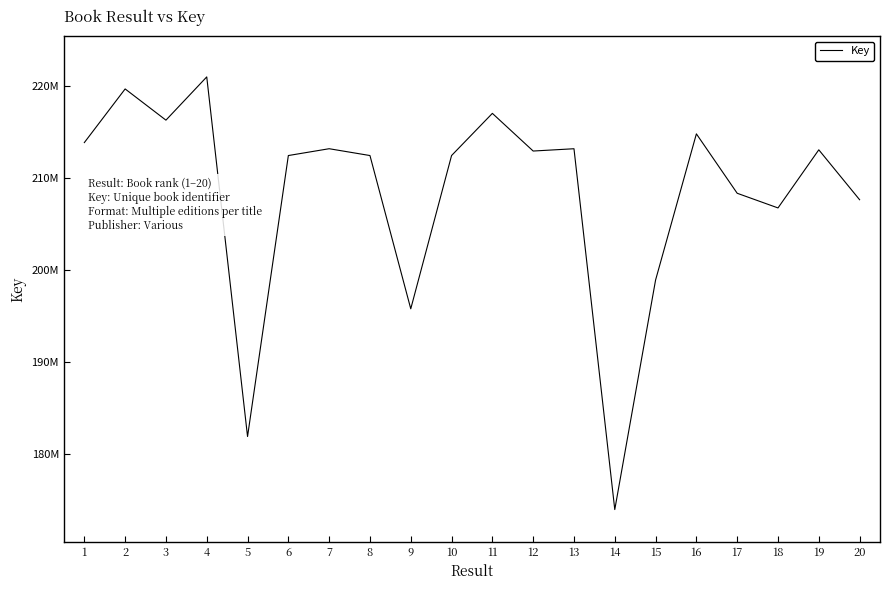

What is the average value?

208299014